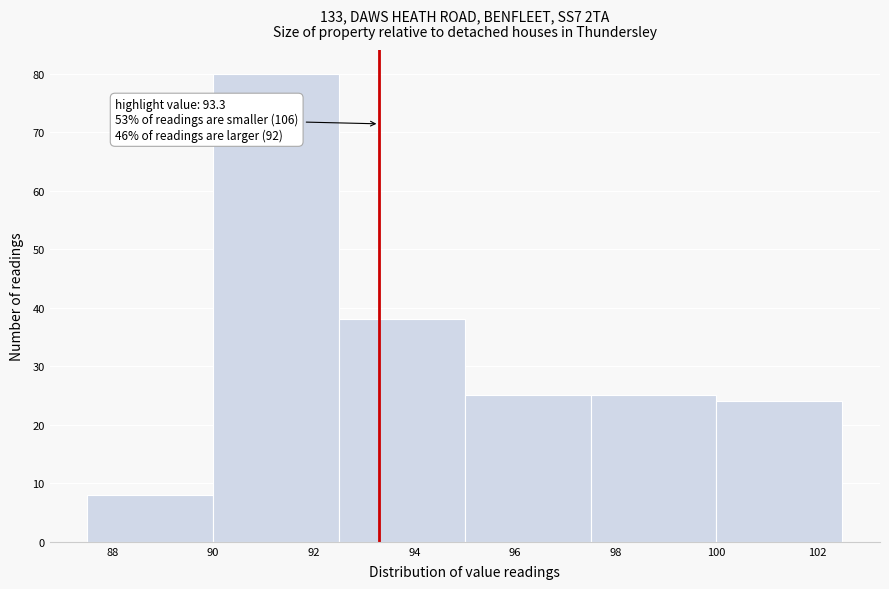

Over which range of the x-axis is the bar tallest?

90.0 to 92.5